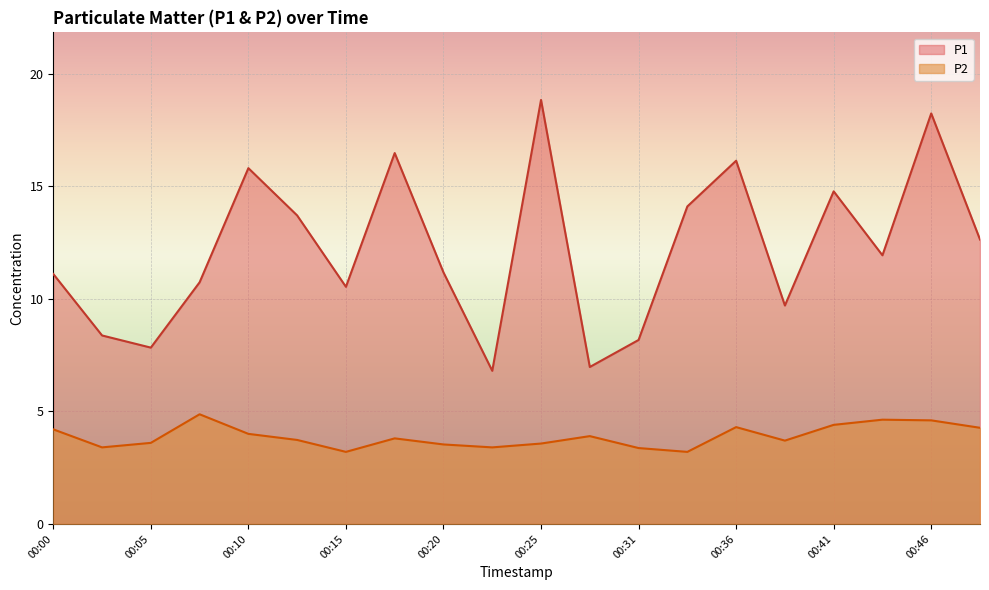

What is the greatest value displayed?

18.8